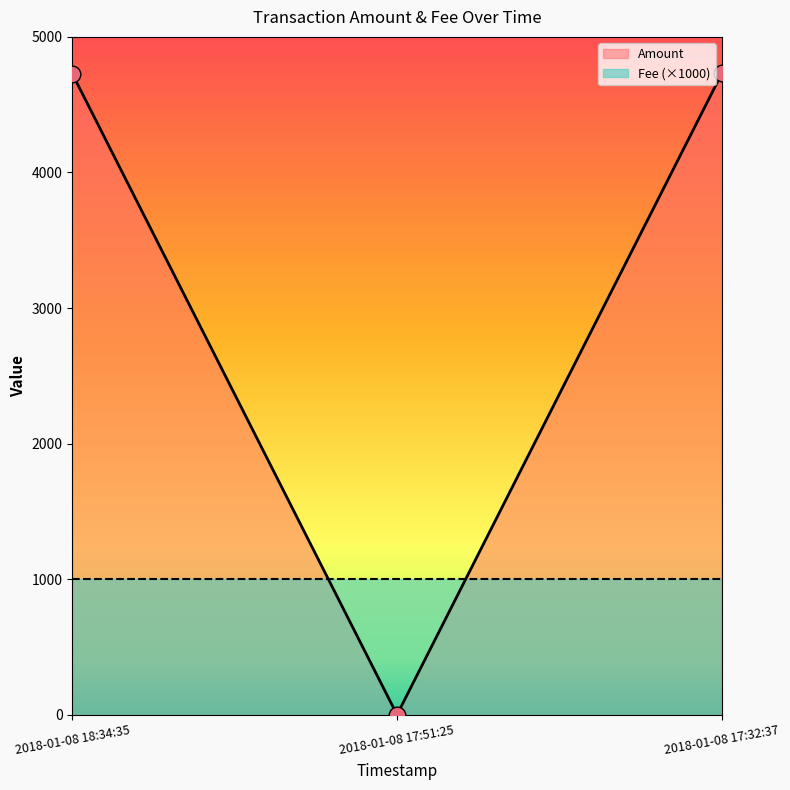

What position from the left is 2018-01-08 17:51:25?

2